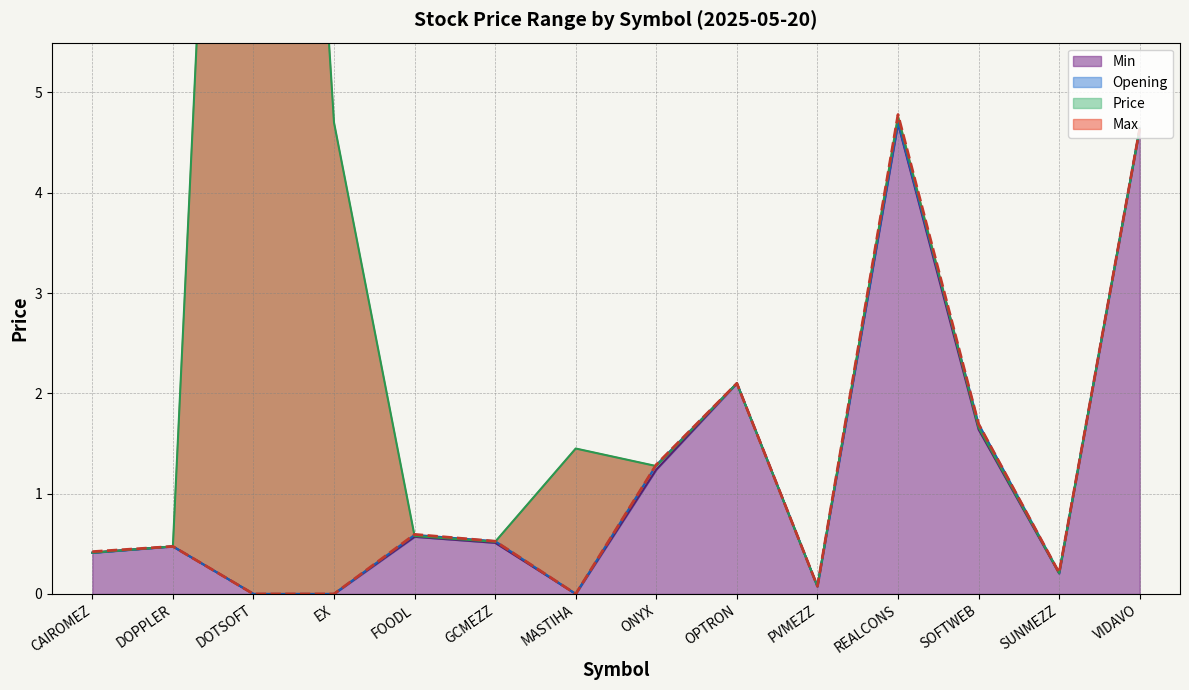

What is the sum of the Min values at SOFTWEB and GCMEZZ?

2.1